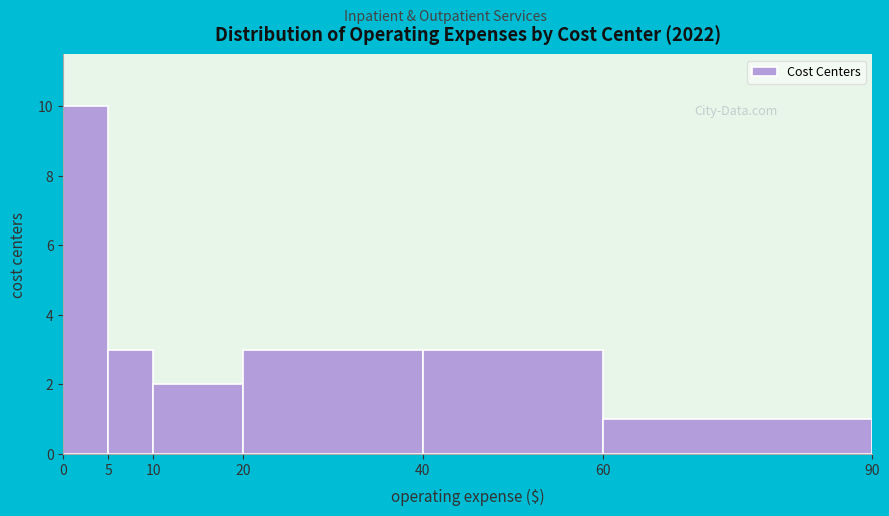

How tall is the bar that spans 20 to 40 on the x-axis? The values are not printed on the chart, so give them approximately, as read against the axis.

3